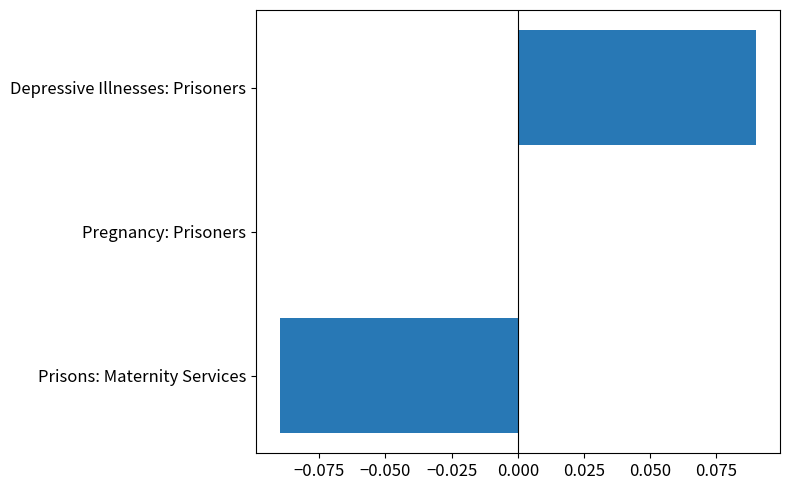

The chart shows a value of 0.1 at Pregnancy: Prisoners. True or false?

False